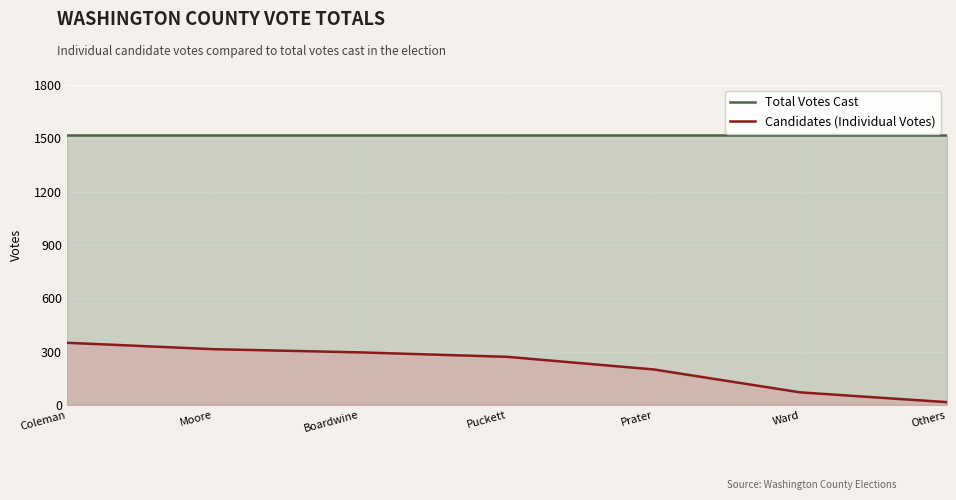

Rank the series by their average value, from highest to lowest.

Total Votes Cast, Candidates (Individual Votes)